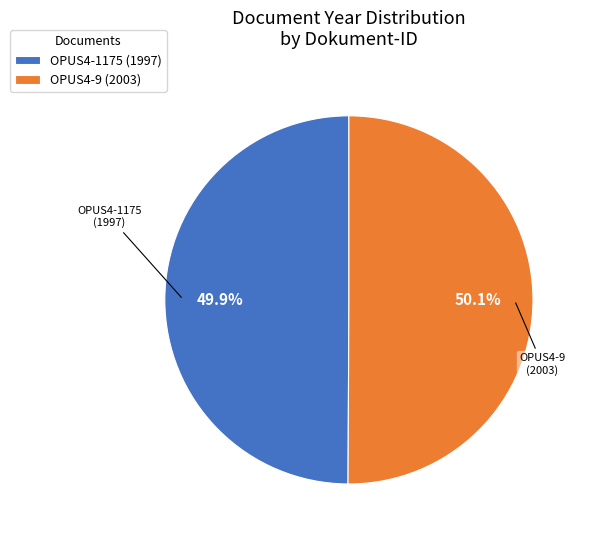

What percentage is the OPUS4-9 (2003) slice, to the nearest percent?

50%